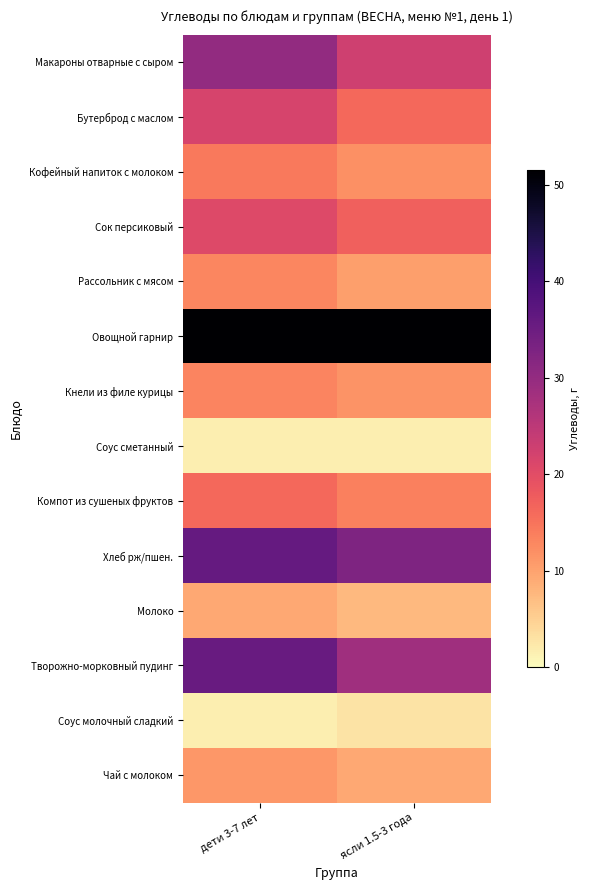

Which has a higher value, ясли 1.5-3 года or дети 3-7 лет?

дети 3-7 лет